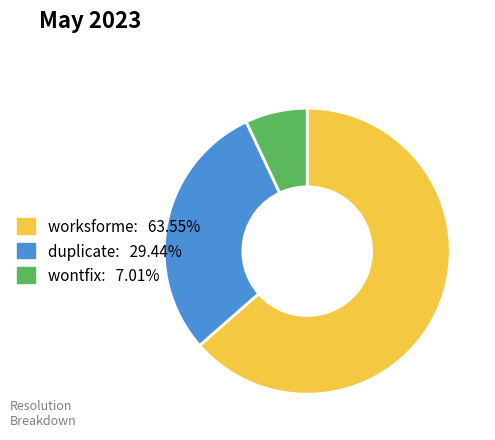

What is the largest slice in the pie chart?

worksforme